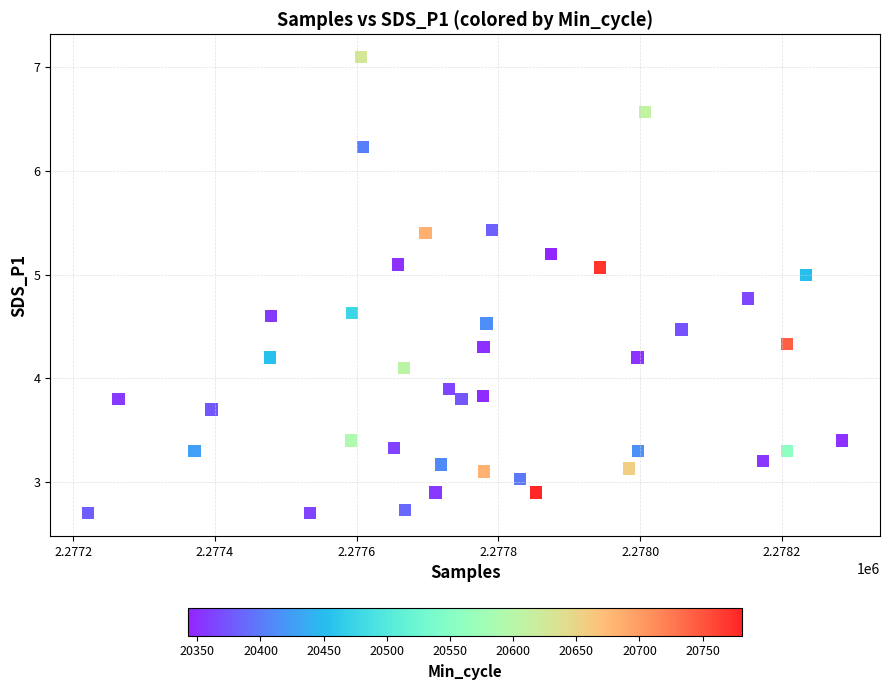

What is the range of X values (max minus min)?

1064.0